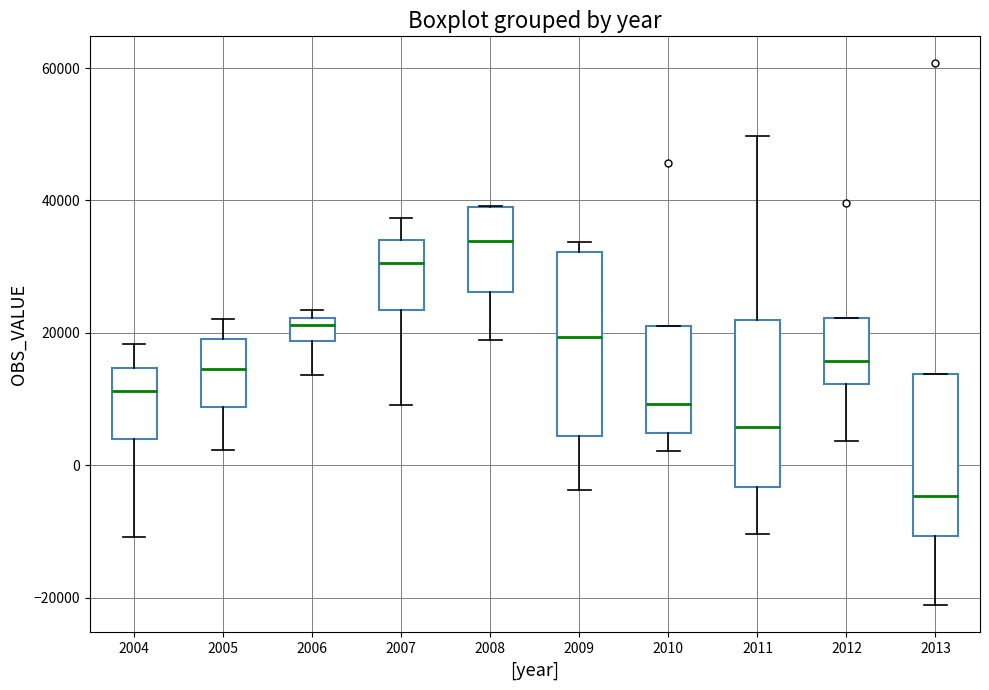

Reading left to right, read every box against the y-axis: the position of its median line, the range the box covers, and the ends of its whiskers. The values are not printed on the chart, so give them approximately, as read against the axis.

2004: median 12000, box 4000 to 14000, whiskers -10000 to 18000
2005: median 14000, box 8000 to 20000, whiskers 2000 to 22000
2006: median 22000 (just below the box's upper edge), box 18000 to 22000, whiskers 14000 to 24000
2007: median 30000, box 24000 to 34000, whiskers 10000 to 38000
2008: median 34000, box 26000 to 40000, whiskers 18000 to 40000
2009: median 20000, box 4000 to 32000, whiskers -4000 to 34000
2010: median 10000, box 4000 to 20000, whiskers 2000 to 20000
2011: median 6000, box -4000 to 22000, whiskers -10000 to 50000
2012: median 16000, box 12000 to 22000, whiskers 4000 to 22000
2013: median -4000, box -10000 to 14000, whiskers -22000 to 14000